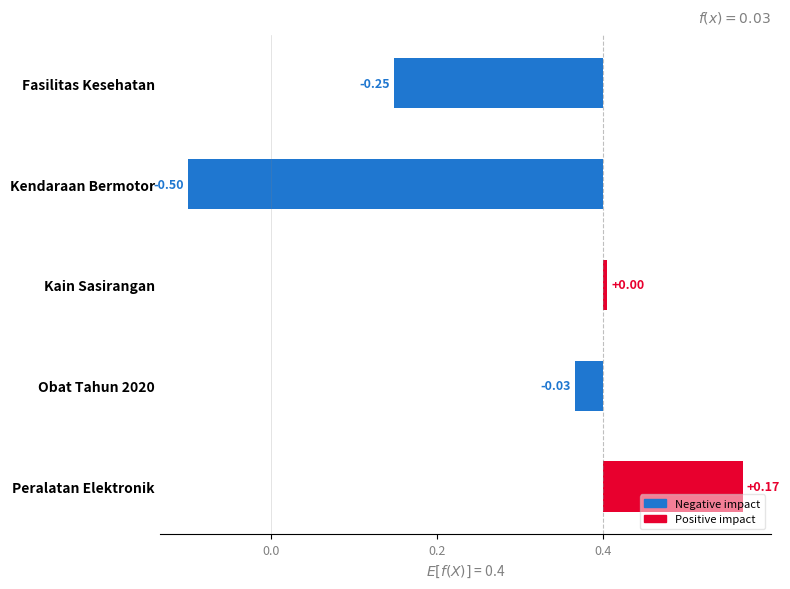

How many values are above zero?

2